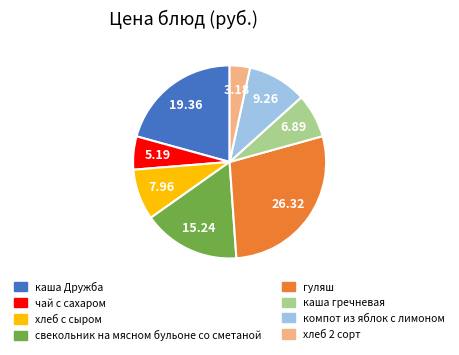

Is there any slice that represents more than half of the pie?

No